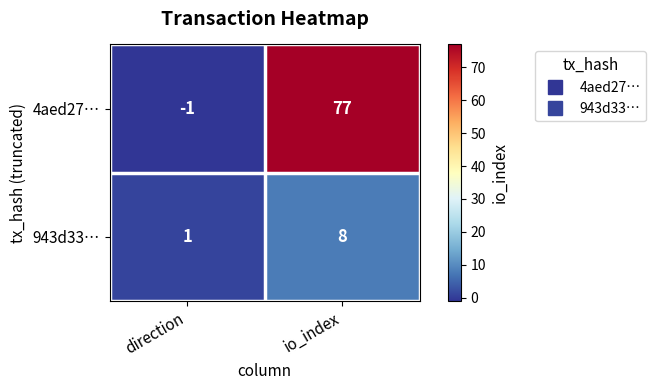

What is the spread (max minus min) of values at io_index?

69